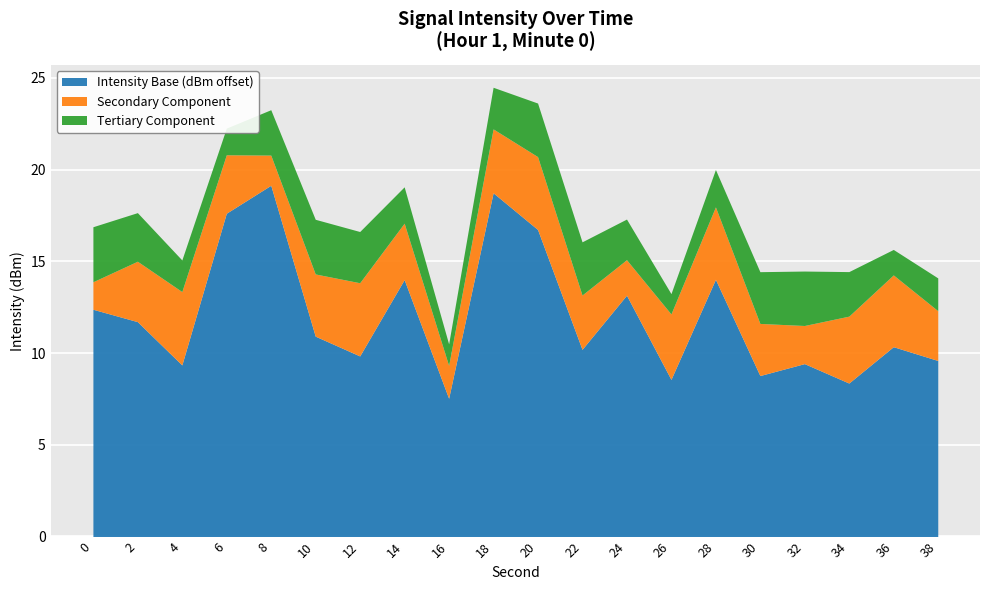

What is the maximum value for Intensity Base (dBm offset)?

19.2